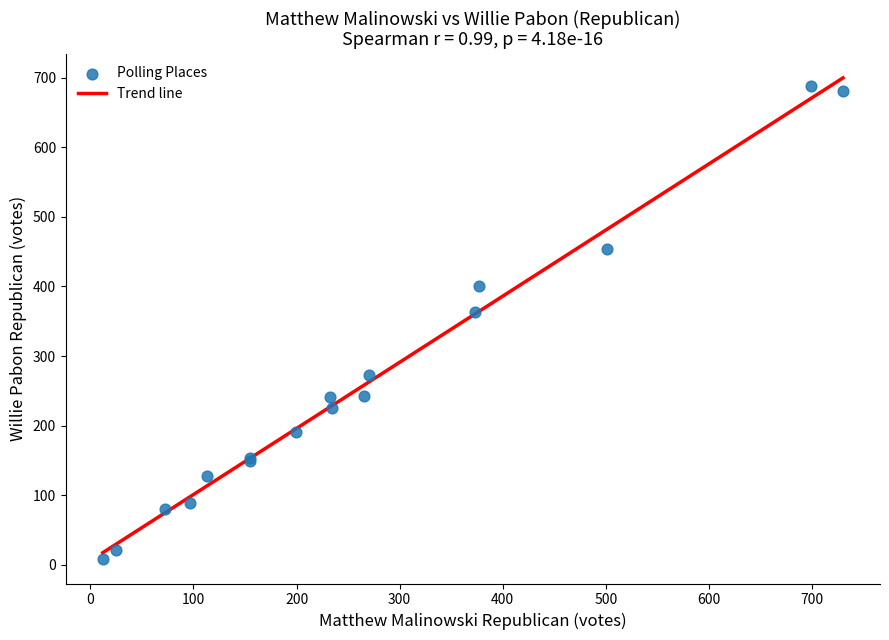

What Y value in the scatter plot is closest to 348?

363